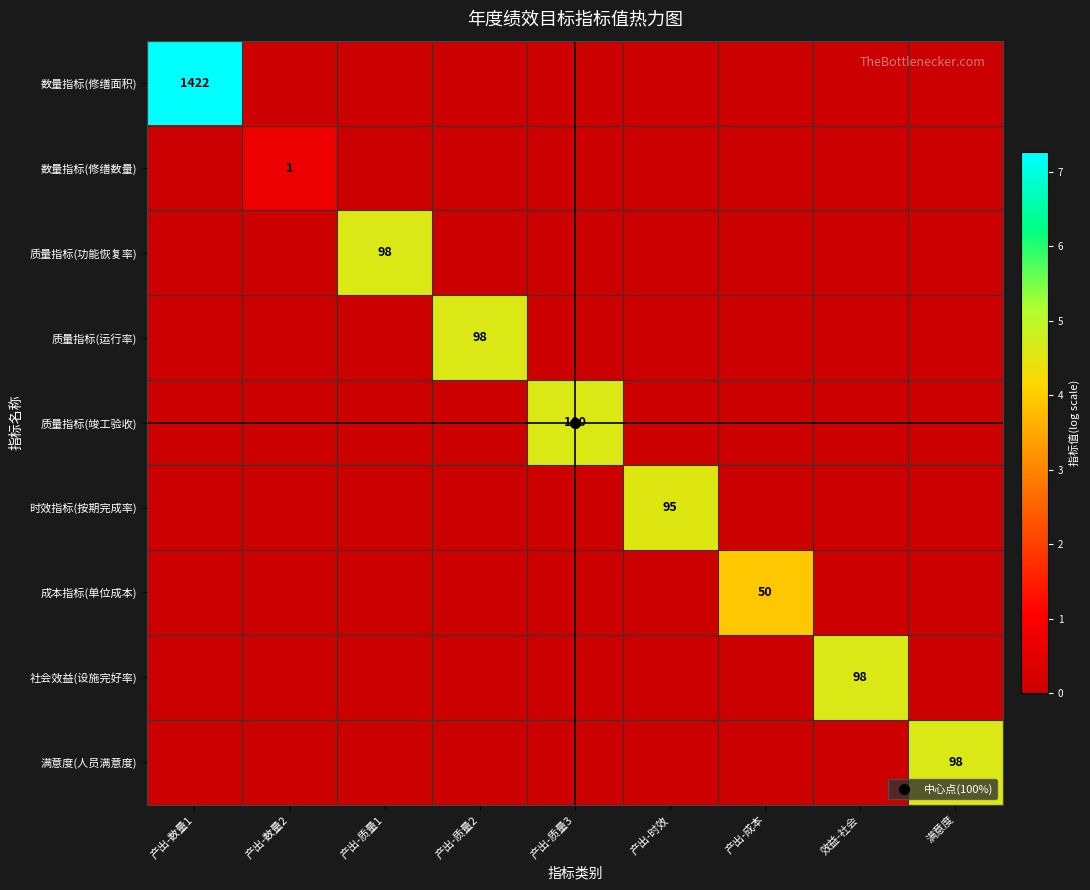

Which series has the largest range (max minus min)?

数量指标(修缮面积)